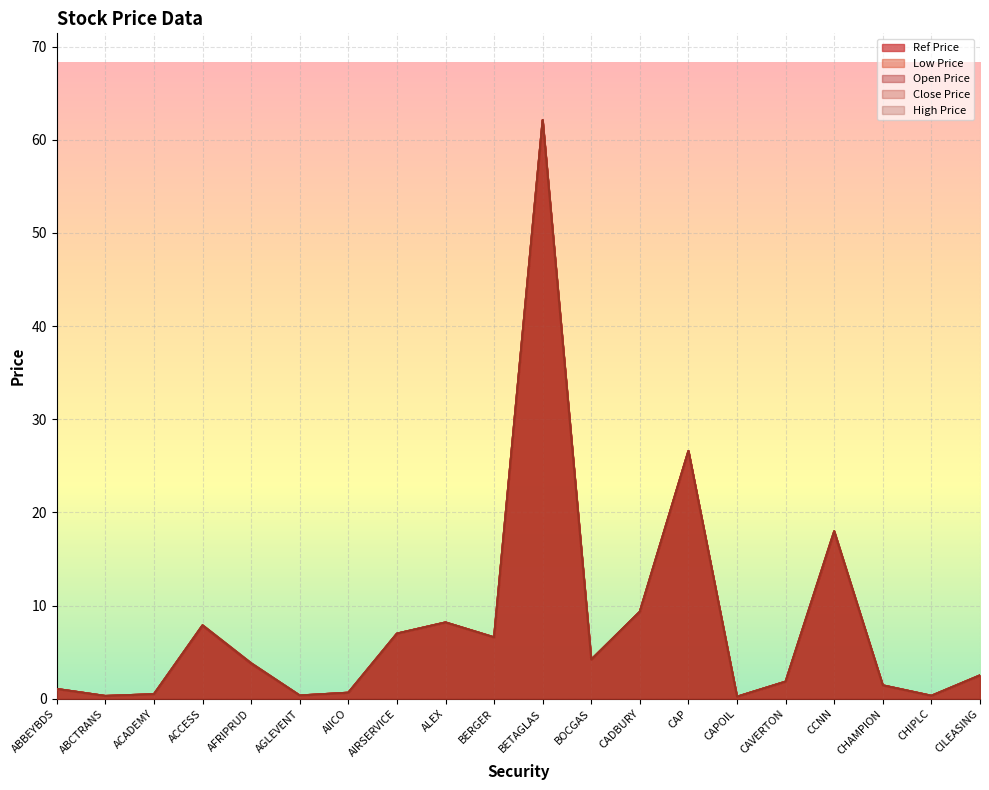

At which category is the sum across all series the highest?

BETAGLAS